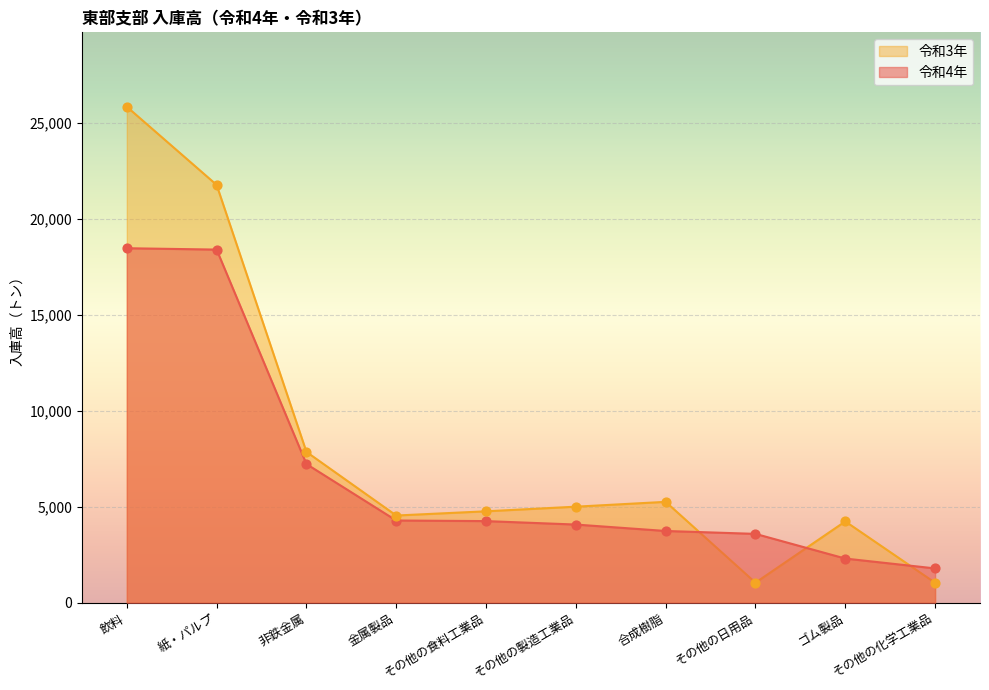

What are all the series names shown in the legend?

令和3年, 令和4年